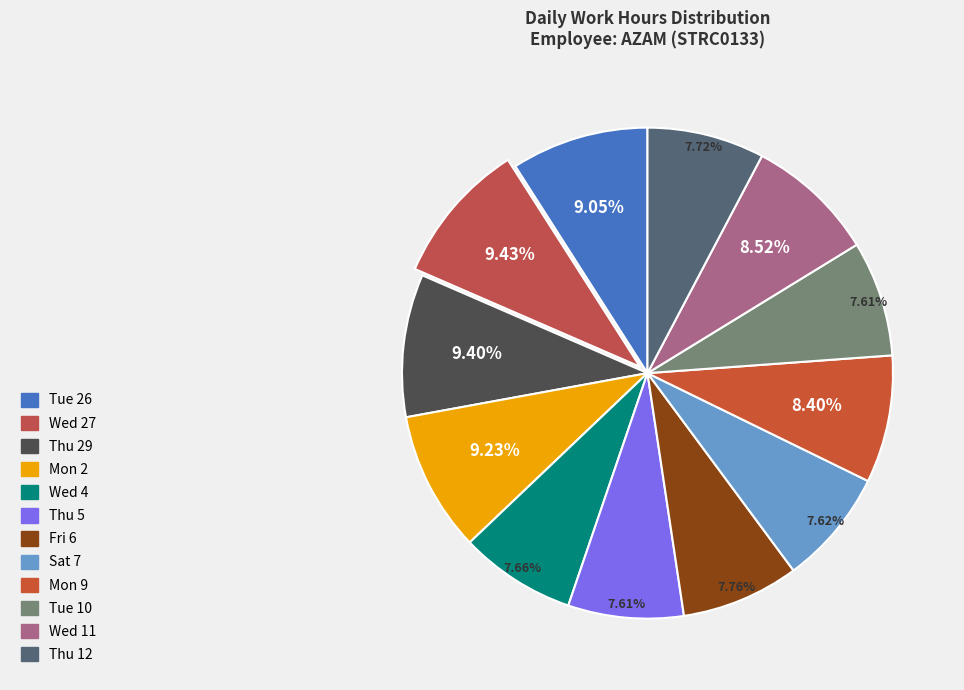

What is the largest slice in the pie chart?

Wed 27